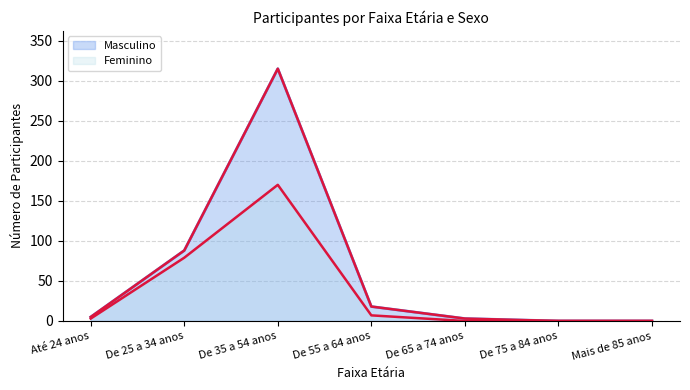

What is the sum of all Feminino values?

259